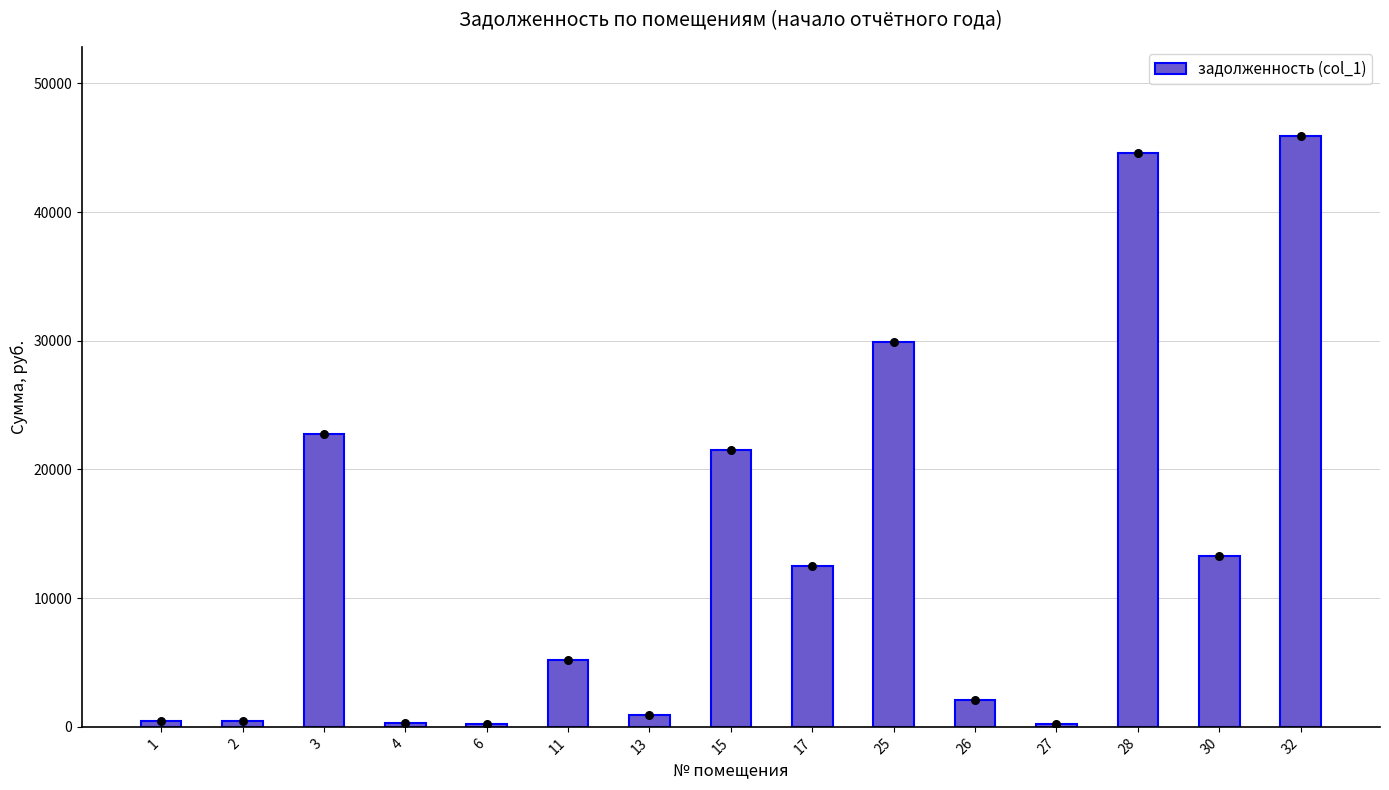

Between 15 and 11, which is larger?

15